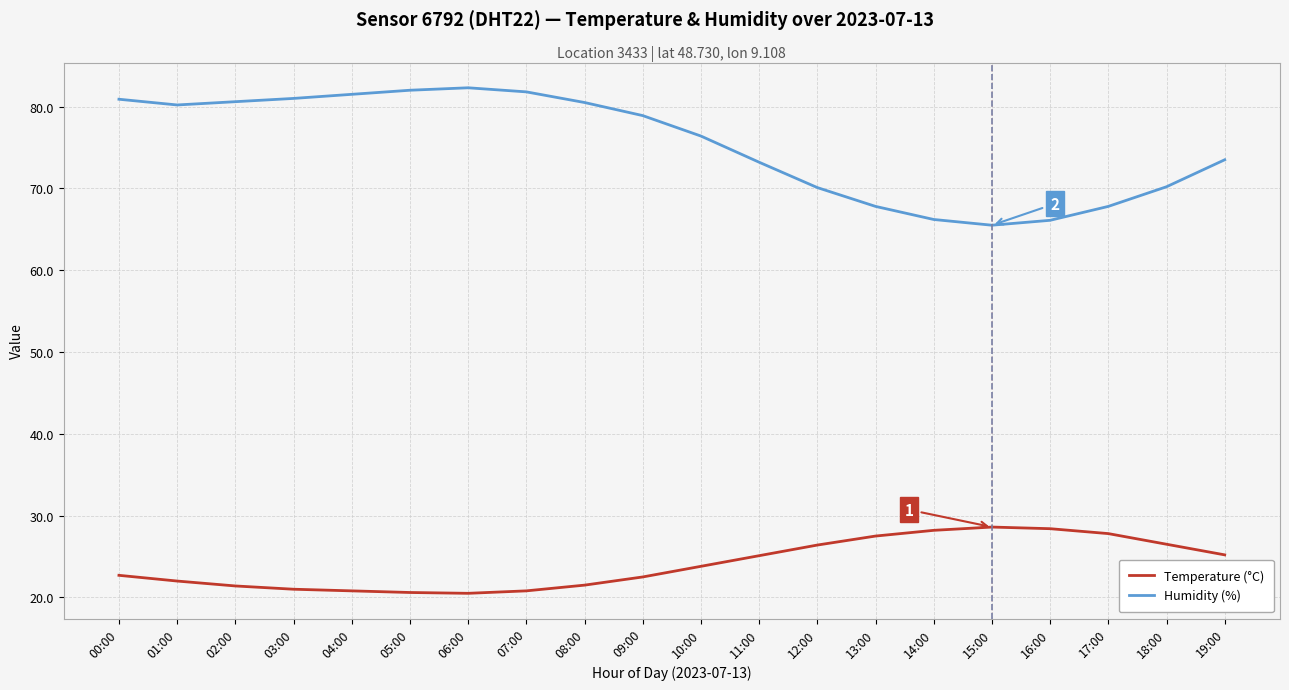

Which series has the largest total across all categories?

Humidity (%)